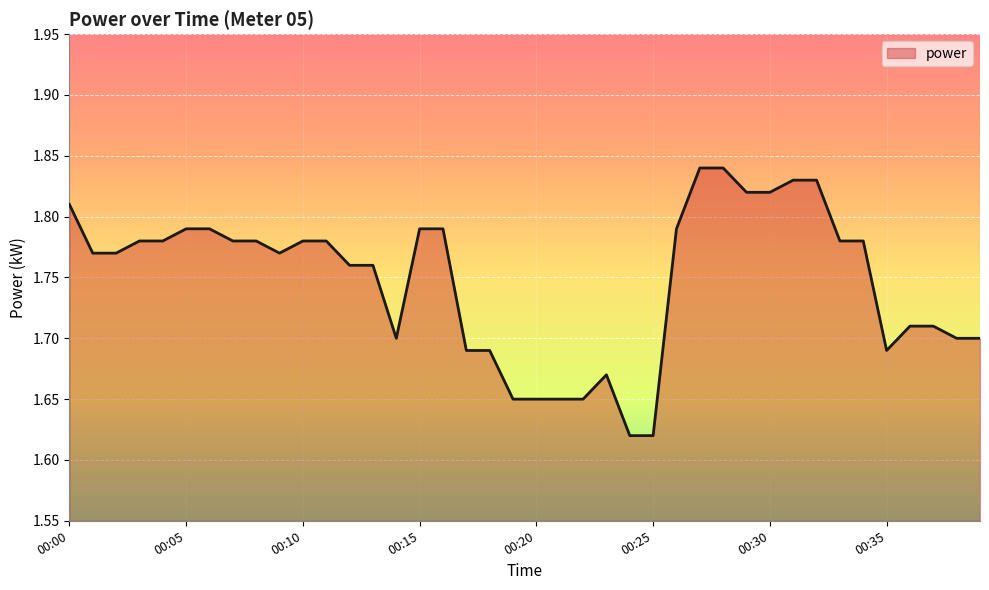

Reading right to left, extract all data points from this chart.

1.7	1.7	1.7	1.7	1.7	1.8	1.8	1.8	1.8	1.8	1.8	1.8	1.8	1.8	1.6	1.6	1.7	1.6	1.6	1.6	1.6	1.7	1.7	1.8	1.8	1.7	1.8	1.8	1.8	1.8	1.8	1.8	1.8	1.8	1.8	1.8	1.8	1.8	1.8	1.8